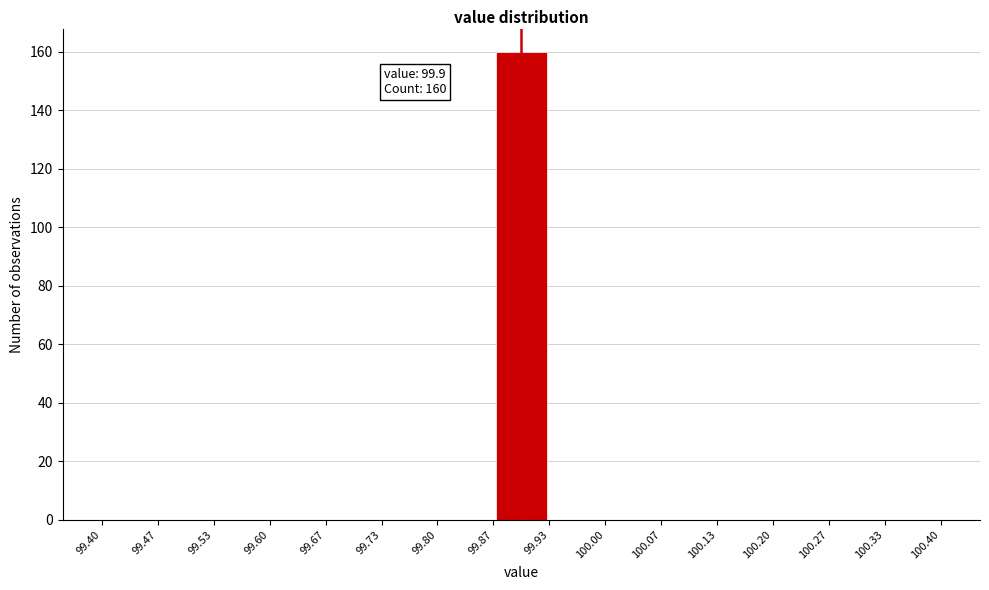

Over which range of the x-axis is the bar tallest?

99.87 to 99.93